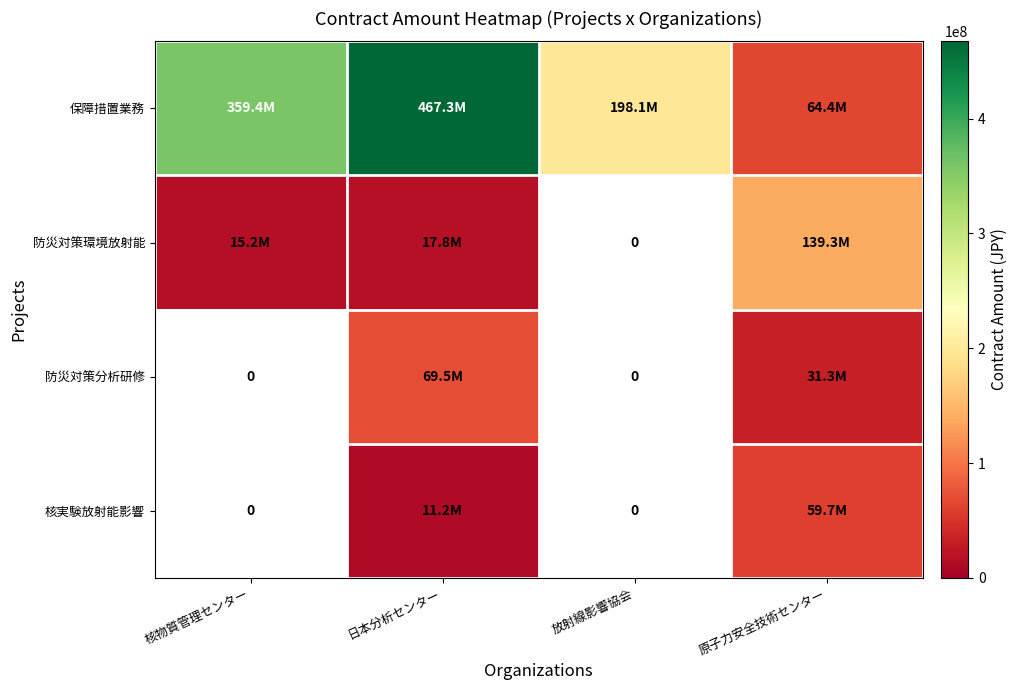

What is the greatest value displayed?

467321545.0